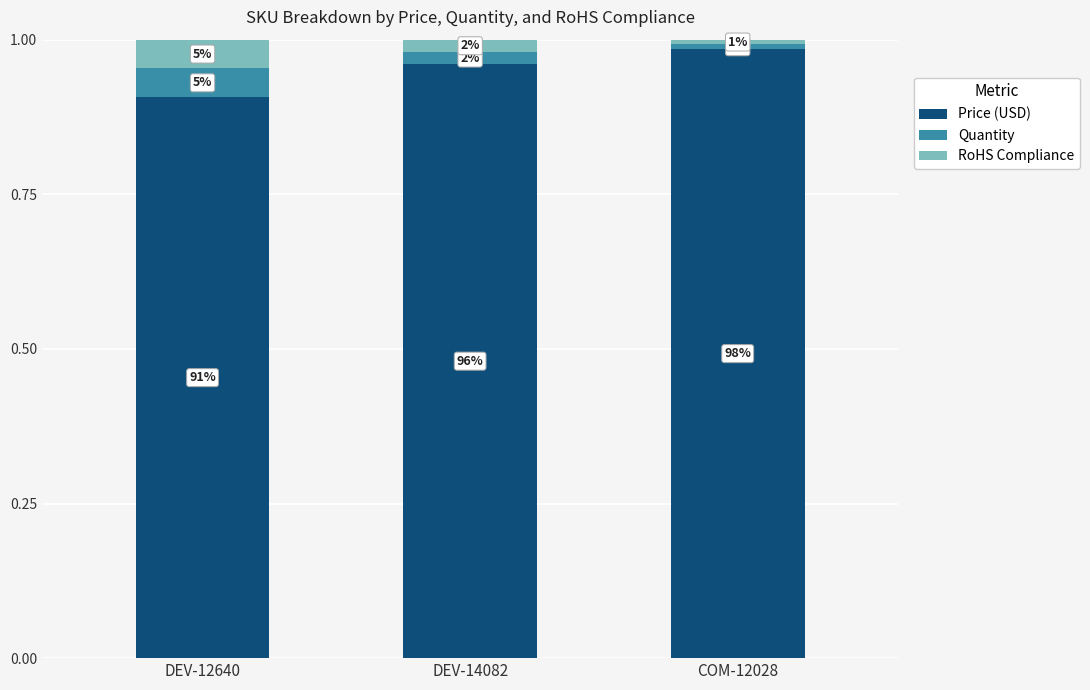

How many bars are there in total?

3